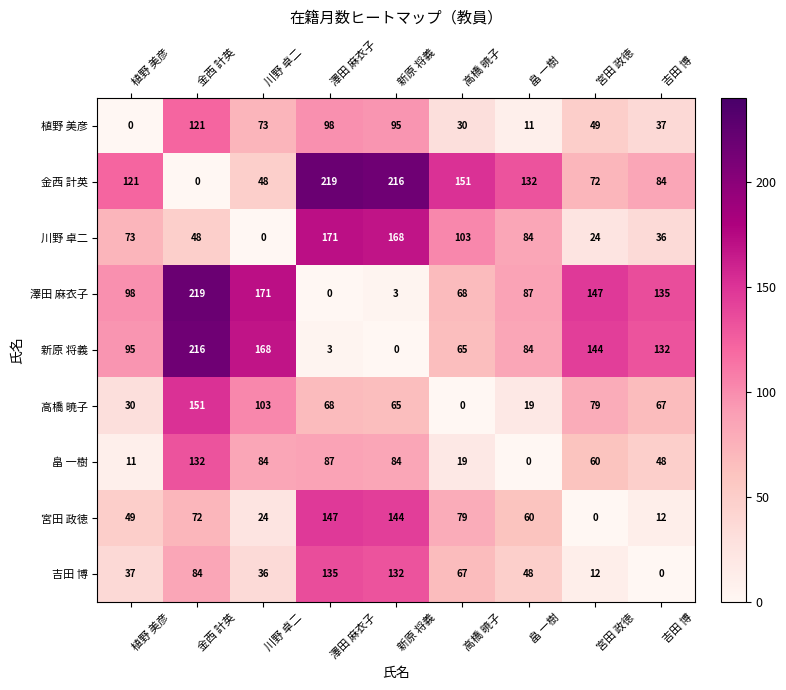

What is the spread (max minus min) of values at 澤田 麻衣子?

219